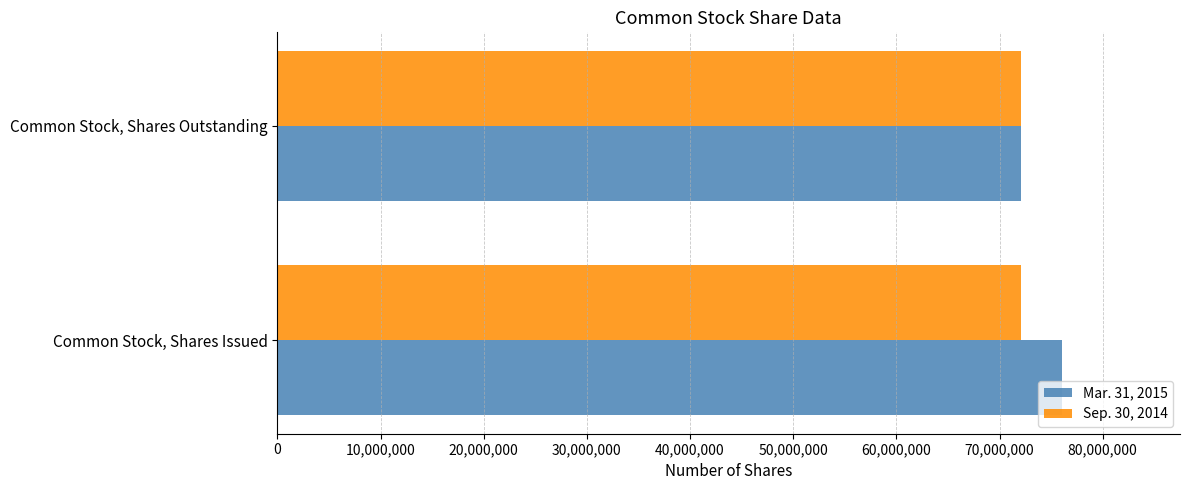

Which series has the largest total across all categories?

Mar. 31, 2015